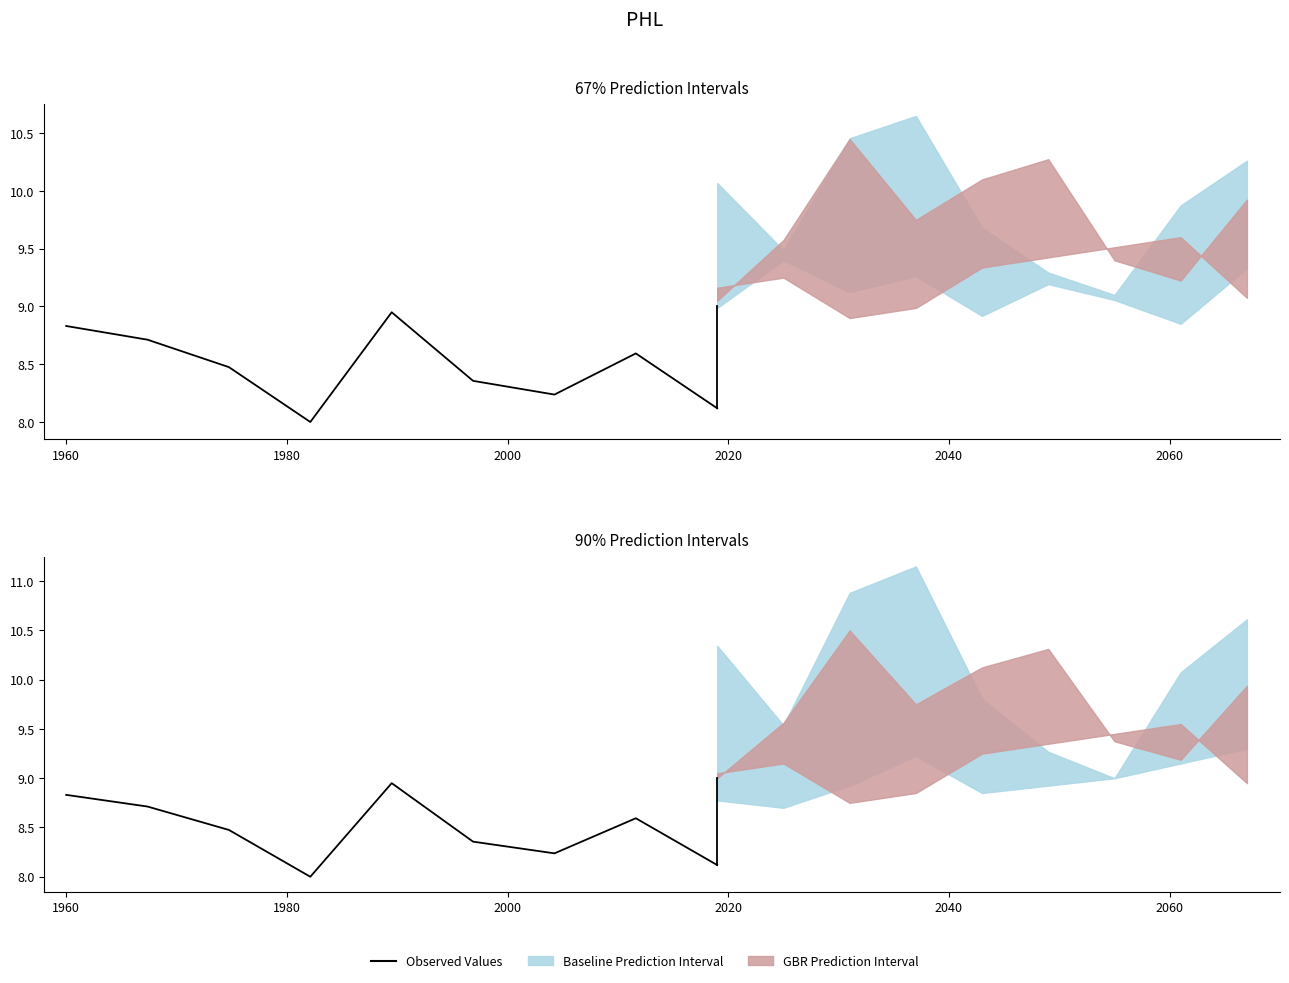

What is the difference between the values at 1980 and 2000?

0.2